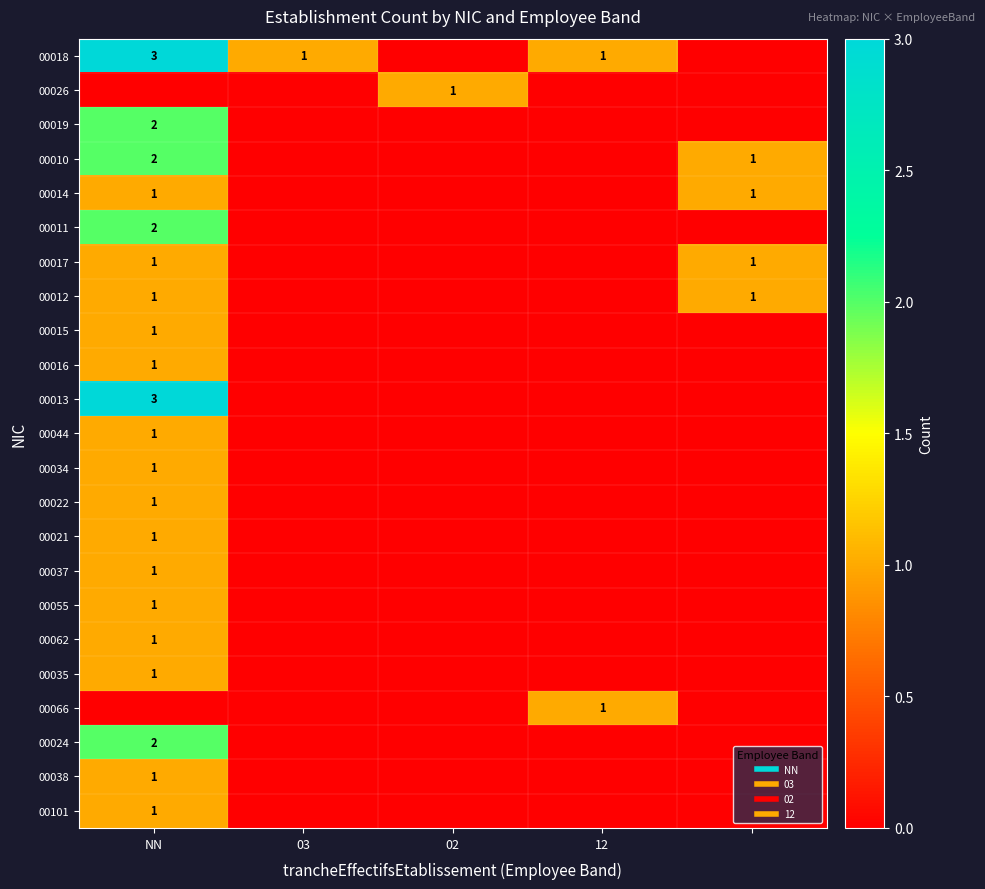

Is it true that 00055 equals -1 at 12?

False